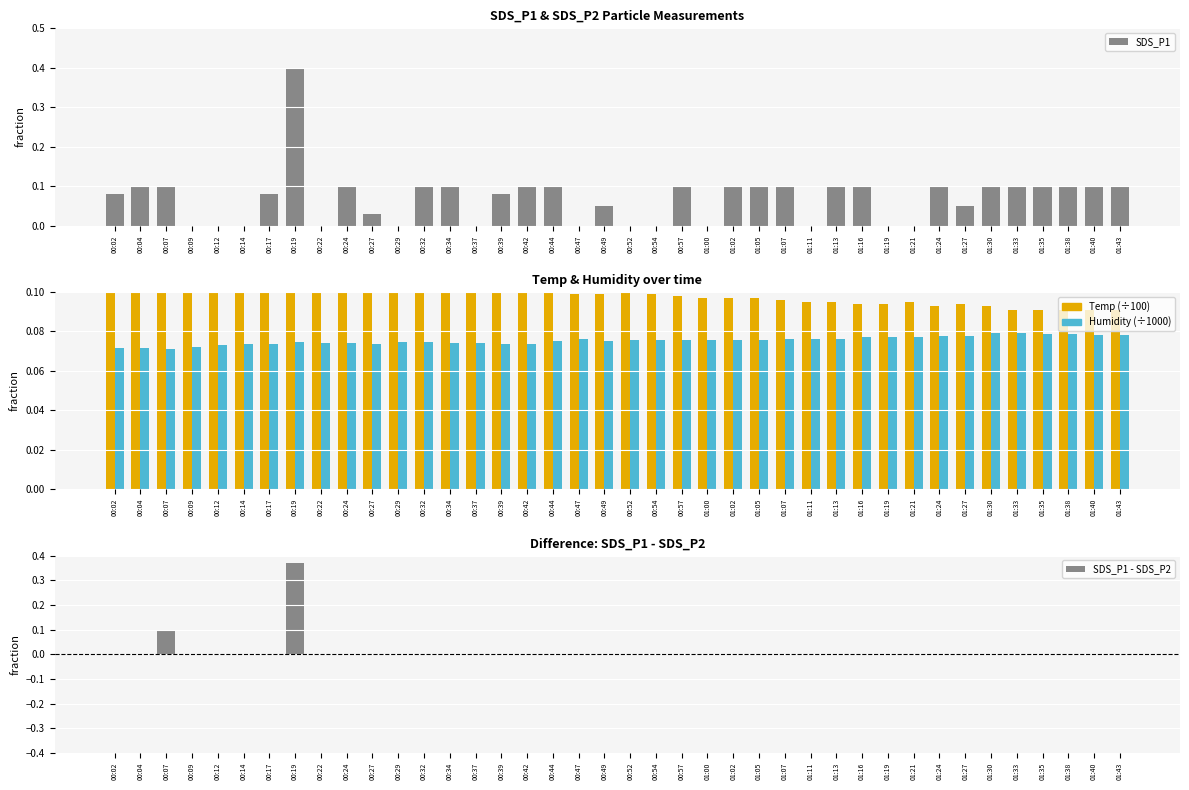

Reading right to left, what are all the values shown in this chart?

SDS_P1: 01:43=0.1	01:40=0.1	01:38=0.1	01:35=0.1	01:33=0.1	01:30=0.1	01:27=0.1	01:24=0.1	01:21=0.0	01:19=0.0	01:16=0.1	01:13=0.1	01:11=0.0	01:07=0.1	01:05=0.1	01:02=0.1	01:00=0.0	00:57=0.1	00:54=0.0	00:52=0.0	00:49=0.1	00:47=0.0	00:44=0.1	00:42=0.1	00:39=0.1	00:37=0.0	00:34=0.1	00:32=0.1	00:29=0.0	00:27=0.0	00:24=0.1	00:22=0.0	00:19=0.4	00:17=0.1	00:14=0.0	00:12=0.0	00:09=0.0	00:07=0.1	00:04=0.1	00:02=0.1
Temp: 01:43=0.1	01:40=0.1	01:38=0.1	01:35=0.1	01:33=0.1	01:30=0.1	01:27=0.1	01:24=0.1	01:21=0.1	01:19=0.1	01:16=0.1	01:13=0.1	01:11=0.1	01:07=0.1	01:05=0.1	01:02=0.1	01:00=0.1	00:57=0.1	00:54=0.1	00:52=0.1	00:49=0.1	00:47=0.1	00:44=0.1	00:42=0.1	00:39=0.1	00:37=0.1	00:34=0.1	00:32=0.1	00:29=0.1	00:27=0.1	00:24=0.1	00:22=0.1	00:19=0.1	00:17=0.1	00:14=0.1	00:12=0.1	00:09=0.1	00:07=0.1	00:04=0.1	00:02=0.1
Humidity: 01:43=0.1	01:40=0.1	01:38=0.1	01:35=0.1	01:33=0.1	01:30=0.1	01:27=0.1	01:24=0.1	01:21=0.1	01:19=0.1	01:16=0.1	01:13=0.1	01:11=0.1	01:07=0.1	01:05=0.1	01:02=0.1	01:00=0.1	00:57=0.1	00:54=0.1	00:52=0.1	00:49=0.1	00:47=0.1	00:44=0.1	00:42=0.1	00:39=0.1	00:37=0.1	00:34=0.1	00:32=0.1	00:29=0.1	00:27=0.1	00:24=0.1	00:22=0.1	00:19=0.1	00:17=0.1	00:14=0.1	00:12=0.1	00:09=0.1	00:07=0.1	00:04=0.1	00:02=0.1
SDS_P1 - SDS_P2: 01:43=0.0	01:40=0.0	01:38=0.0	01:35=0.0	01:33=0.0	01:30=0.0	01:27=0.0	01:24=0.0	01:21=0.0	01:19=0.0	01:16=0.0	01:13=0.0	01:11=0.0	01:07=0.0	01:05=0.0	01:02=0.0	01:00=0.0	00:57=0.0	00:54=0.0	00:52=0.0	00:49=0.0	00:47=0.0	00:44=0.0	00:42=0.0	00:39=0.0	00:37=0.0	00:34=0.0	00:32=0.0	00:29=0.0	00:27=0.0	00:24=0.0	00:22=0.0	00:19=0.4	00:17=0.0	00:14=0.0	00:12=0.0	00:09=0.0	00:07=0.1	00:04=0.0	00:02=0.0